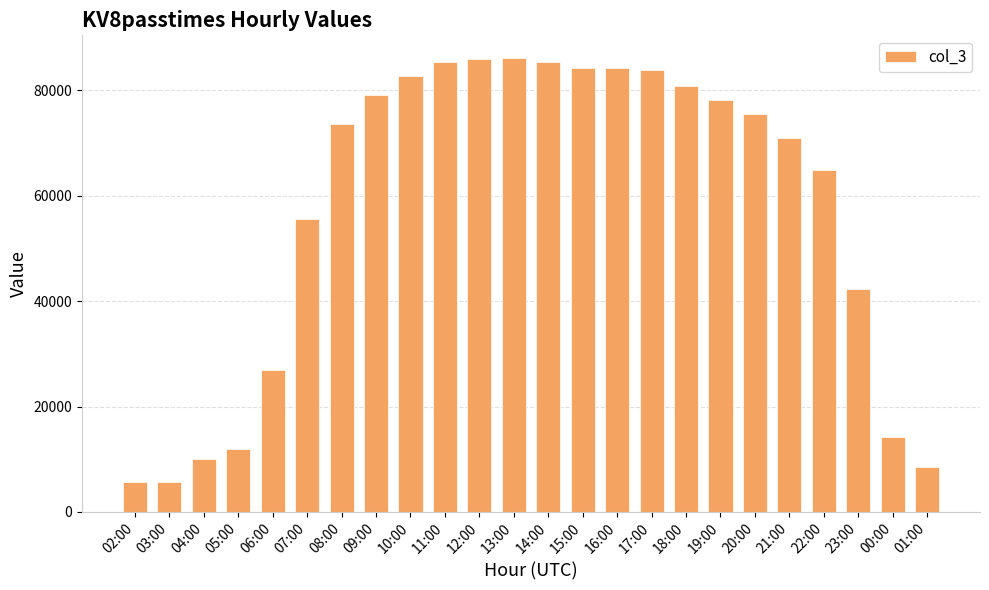

The value at 18:00 is 110085. True or false?

False